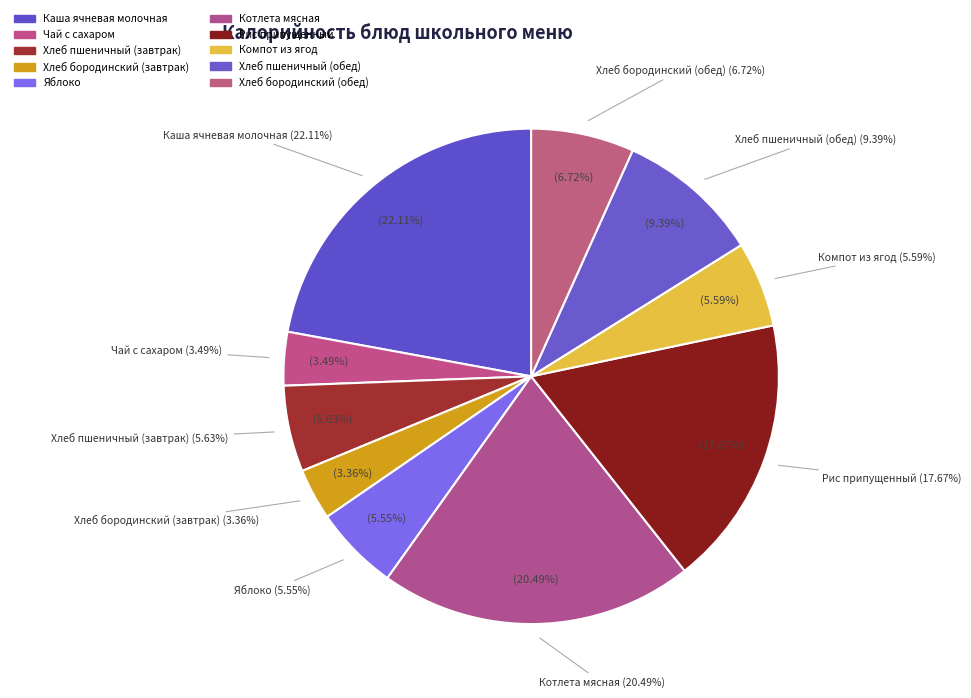

Is it true that Котлета мясная is 14% of the pie?

False